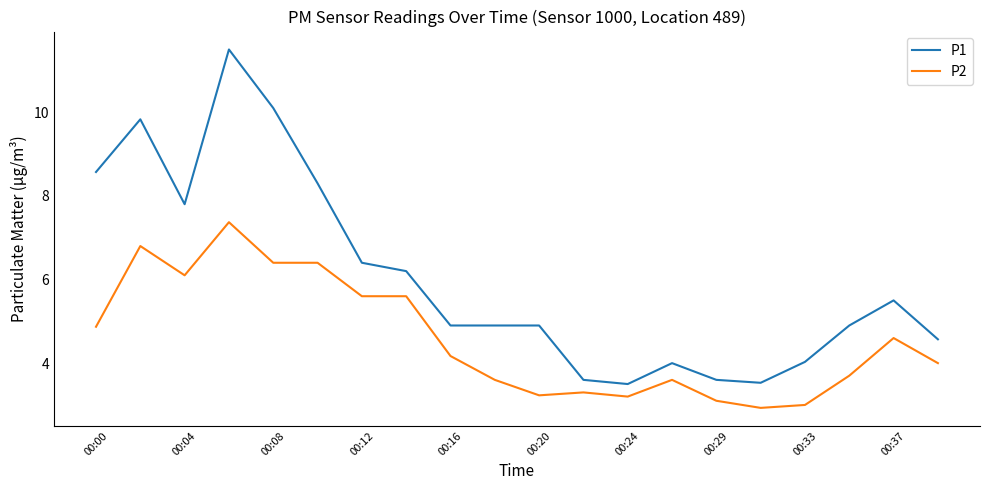

True or false: P2 and P1 intersect in this chart.

False